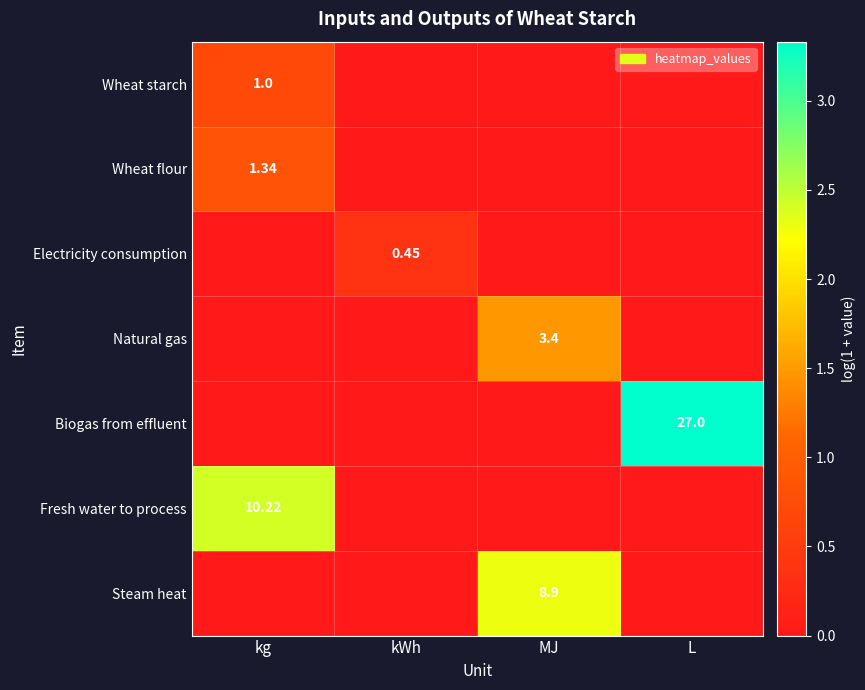

Which category has the lowest value in the Biogas from effluent series?

kg